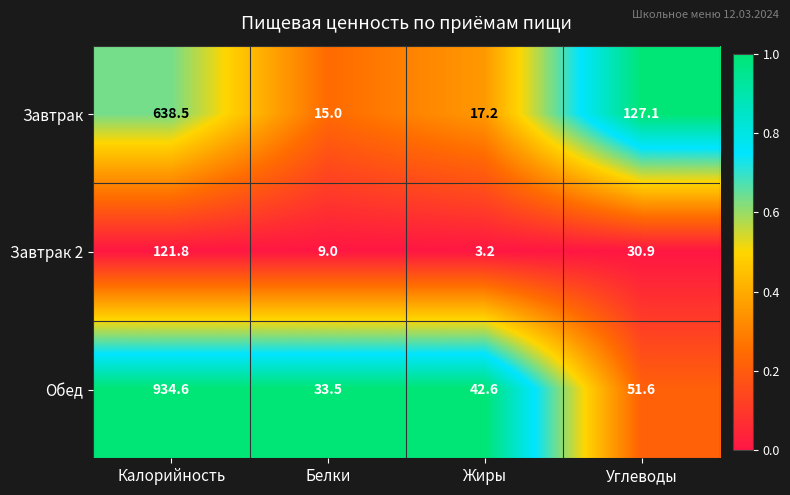

Which label corresponds to the smallest value in the chart?

Жиры